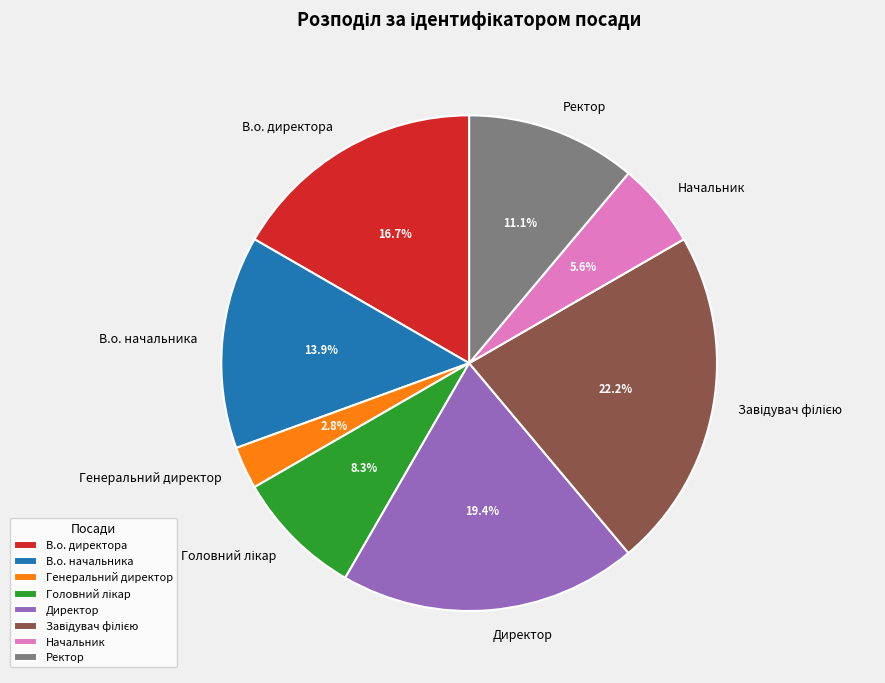

How much of the chart is everything except В.о. начальника?

86.1%